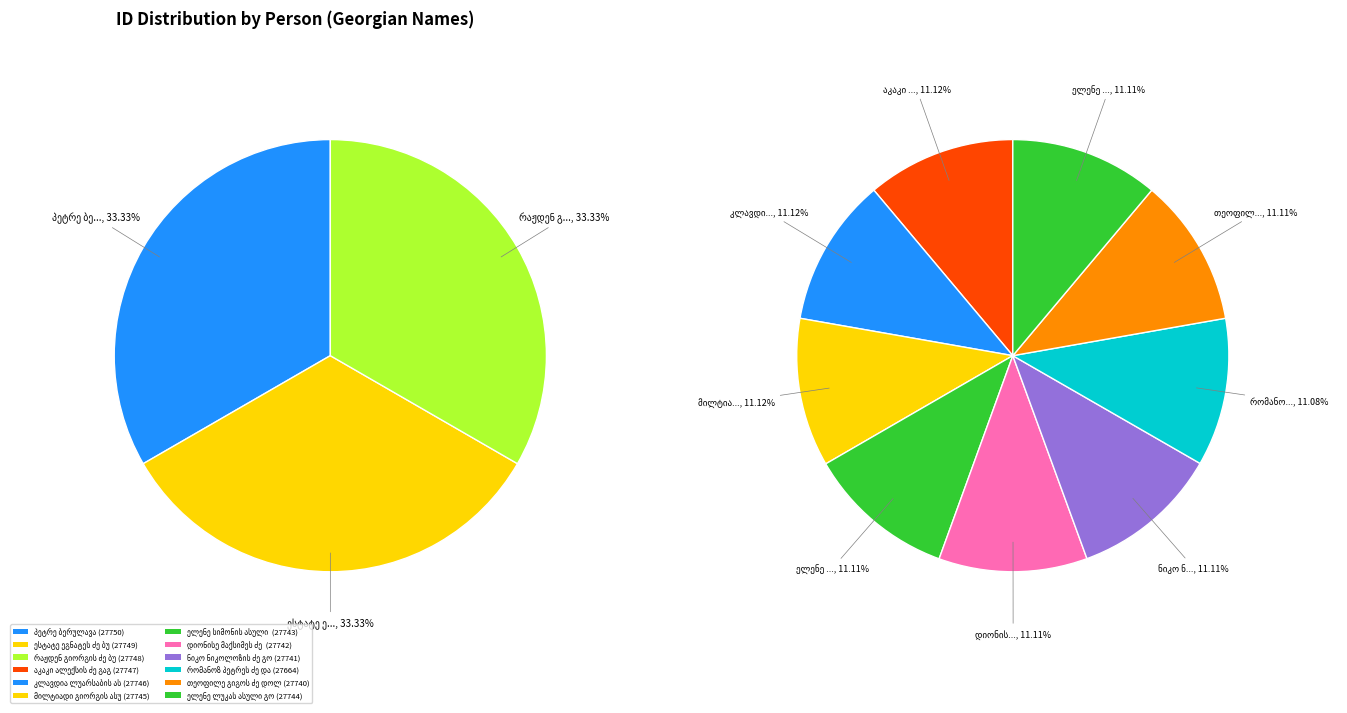

How many slices are in this pie chart?

12